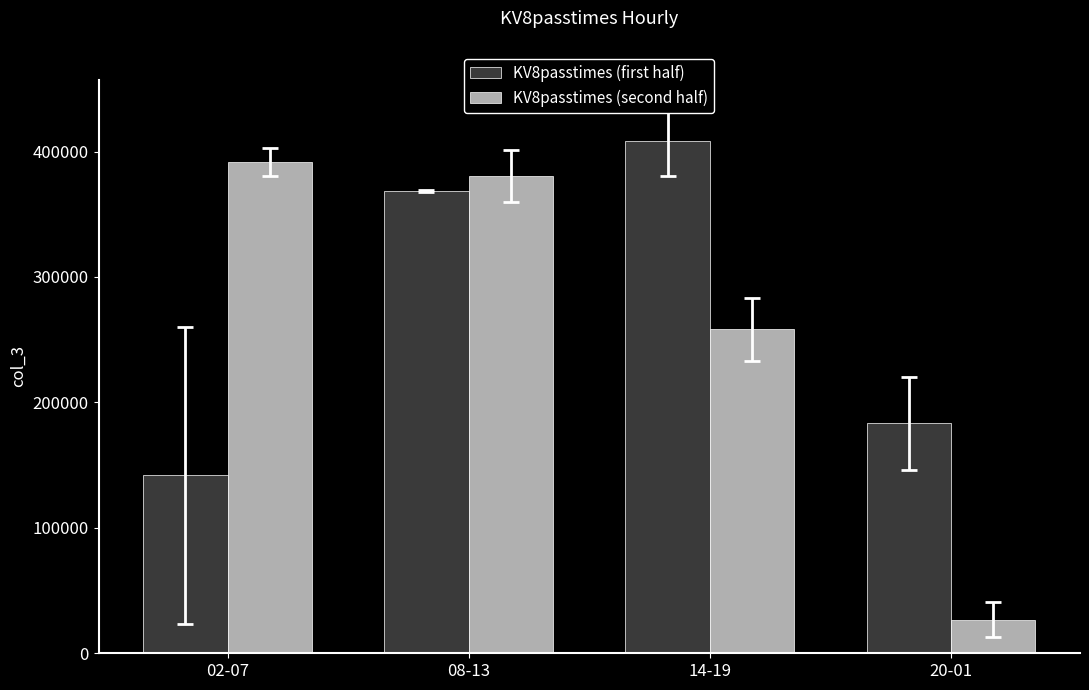

What is the label of the 3rd bar from the right?

08-13